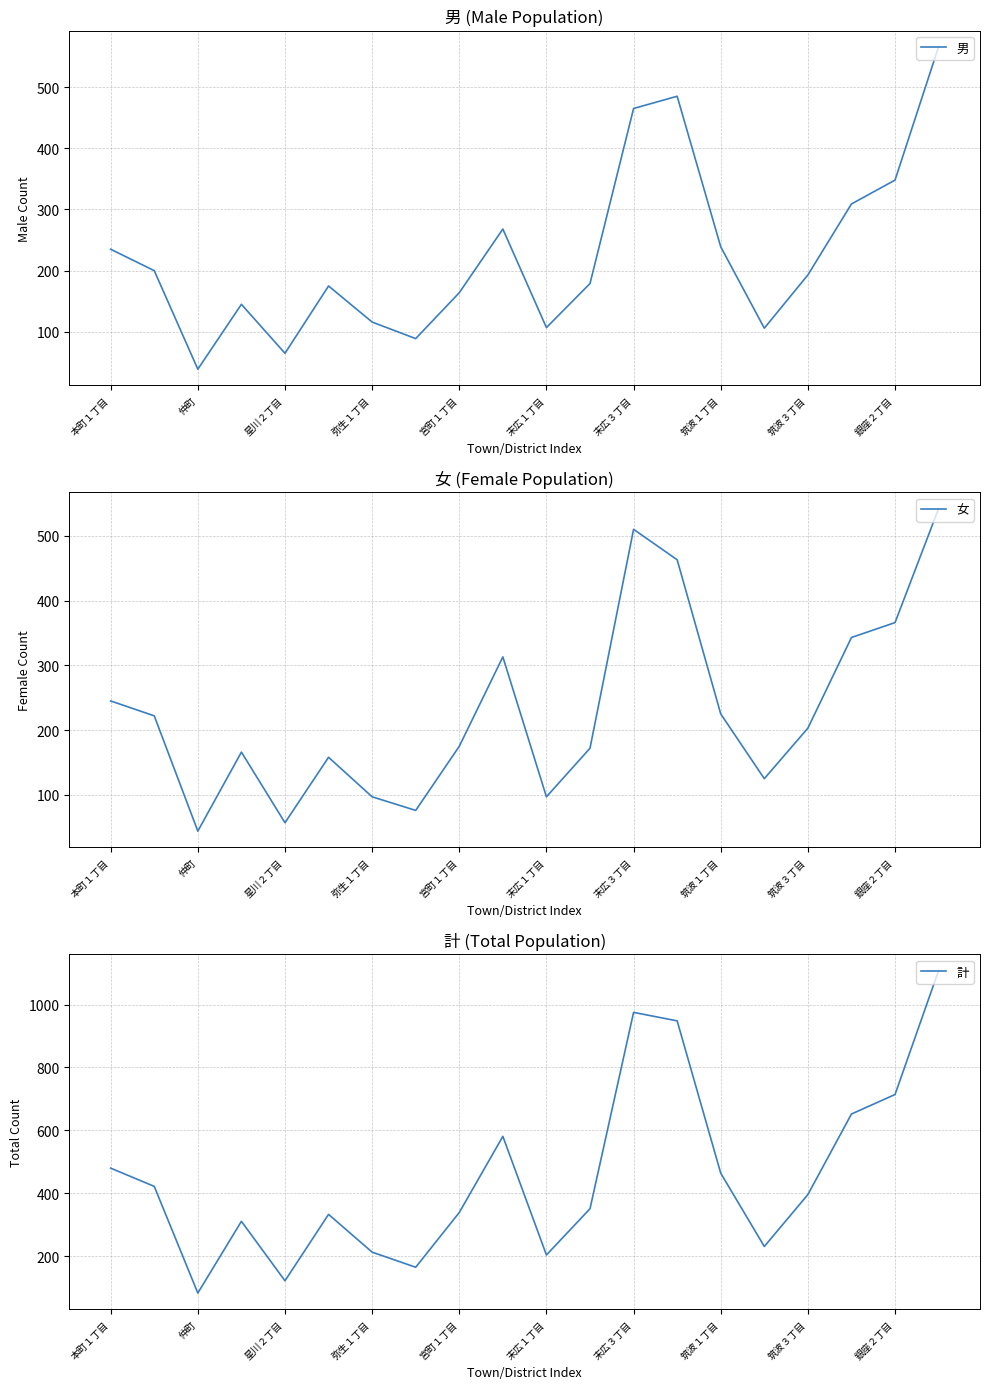

The value of 計 at 末広３丁目 is 975. True or false?

True